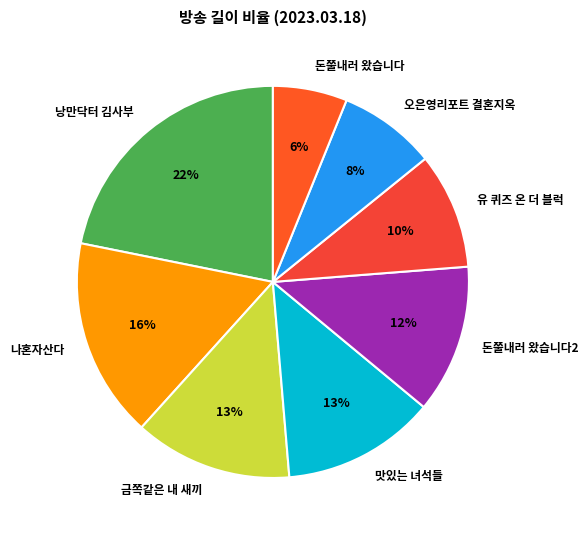

Does any single category account for the majority?

No